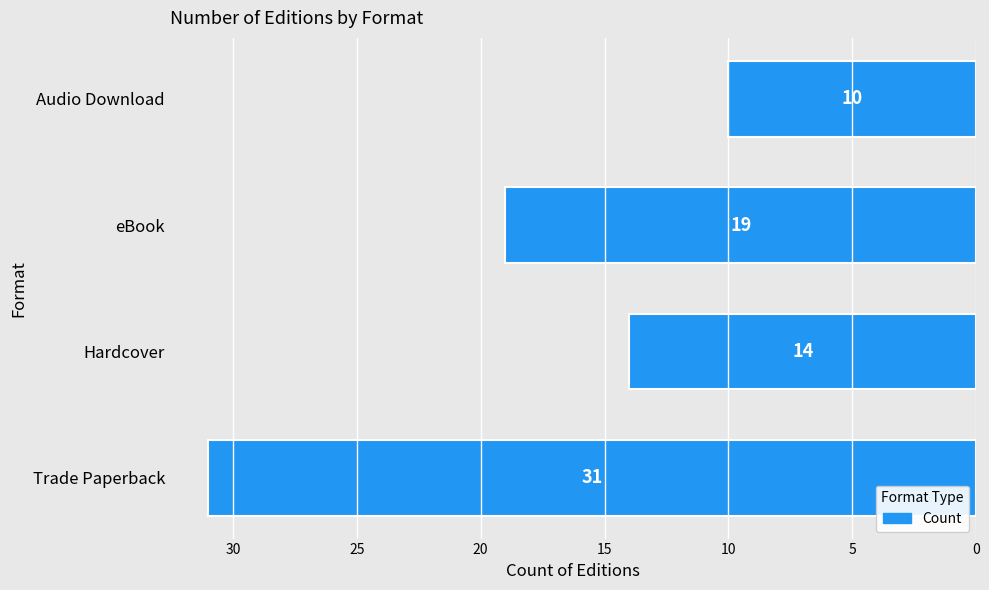

Rank the categories by value from lowest to highest.

Audio Download, Hardcover, eBook, Trade Paperback